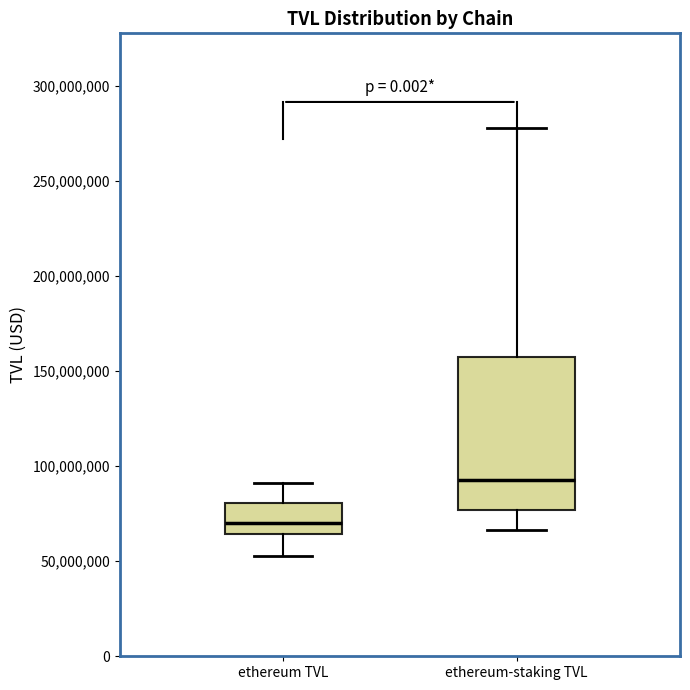

Comparing the boxes themselves (not the whiskers), which one is the tallest?

ethereum-staking TVL